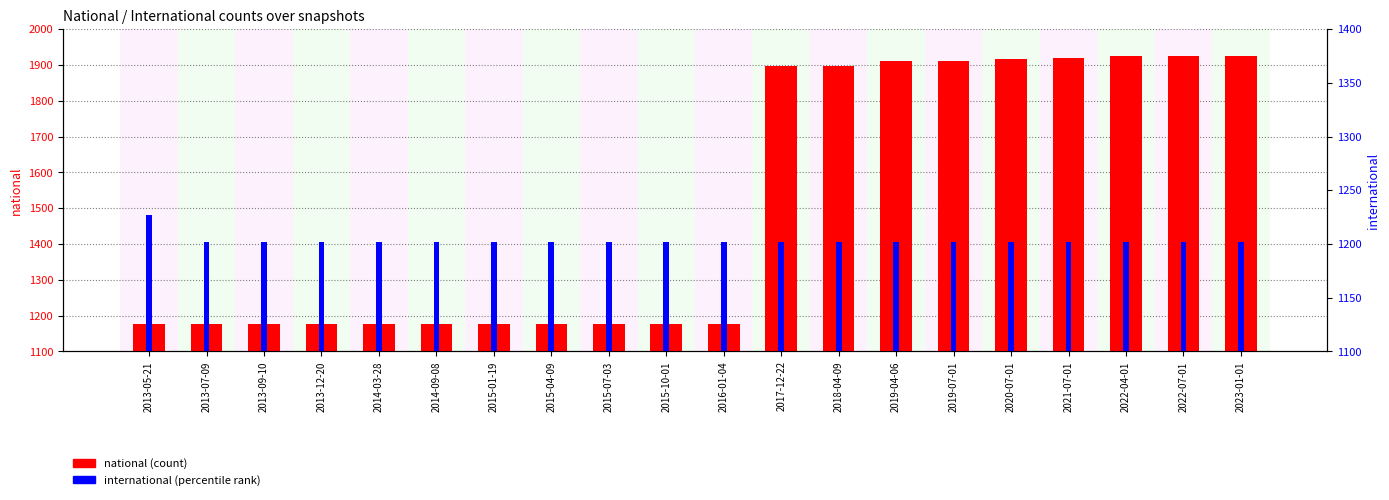

What is the label of the 8th bar from the left?

2015-04-09